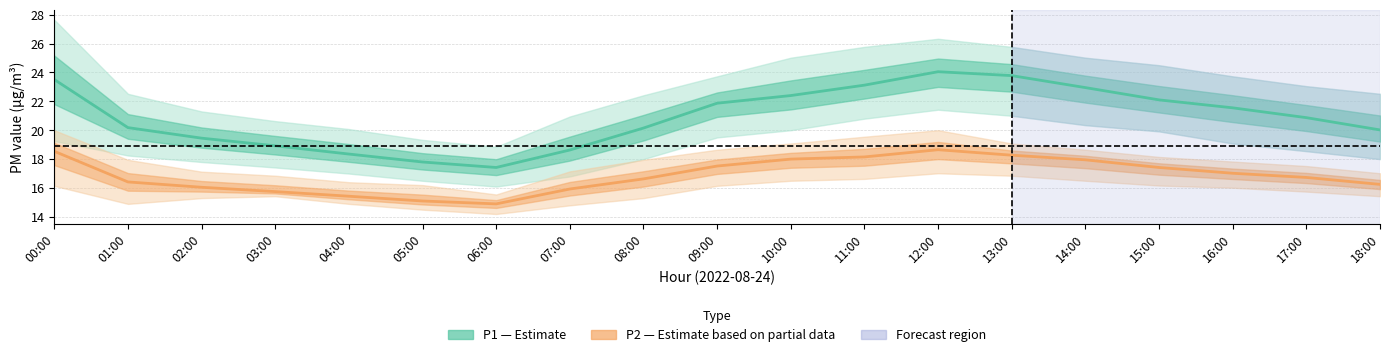

At which label is P2 (Estimate based on partial data) closest to 16?

02:00